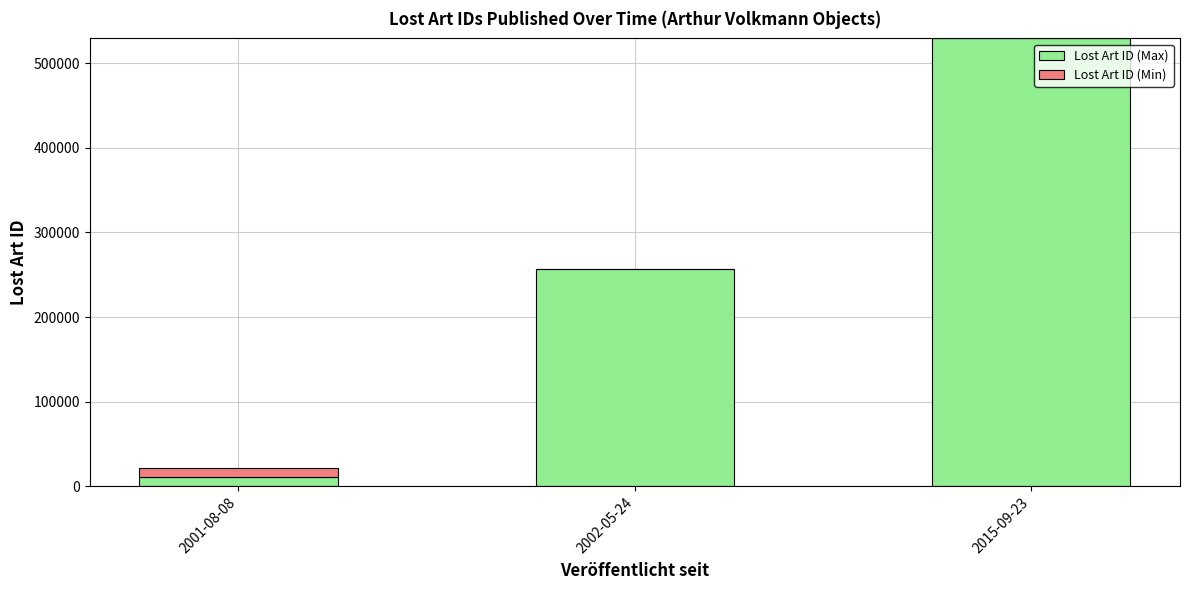

At which label does Lost Art ID (Max) reach its peak?

2015-09-23